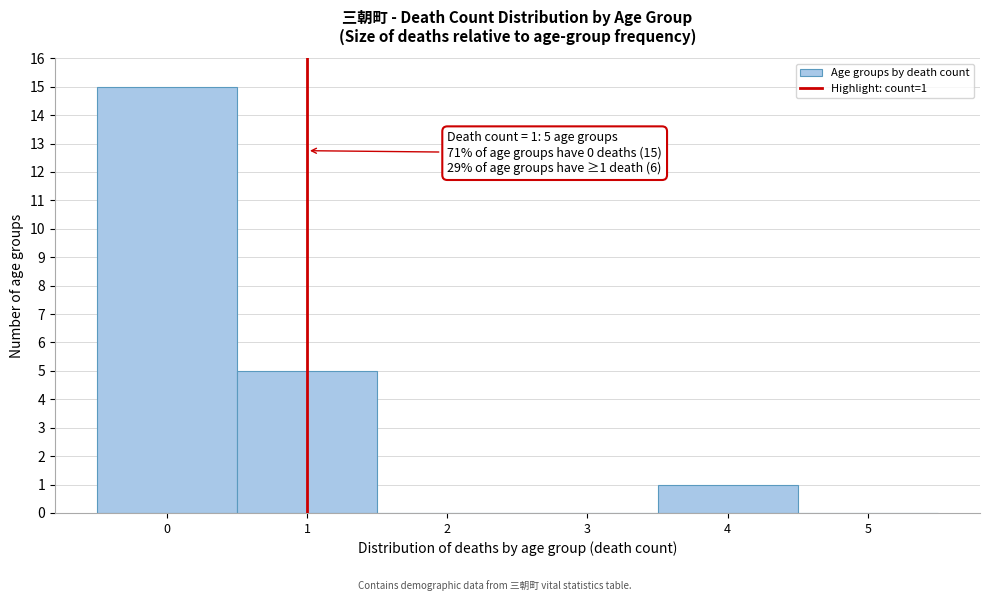

Over which range of the x-axis is the bar tallest?

-0.5 to 0.5